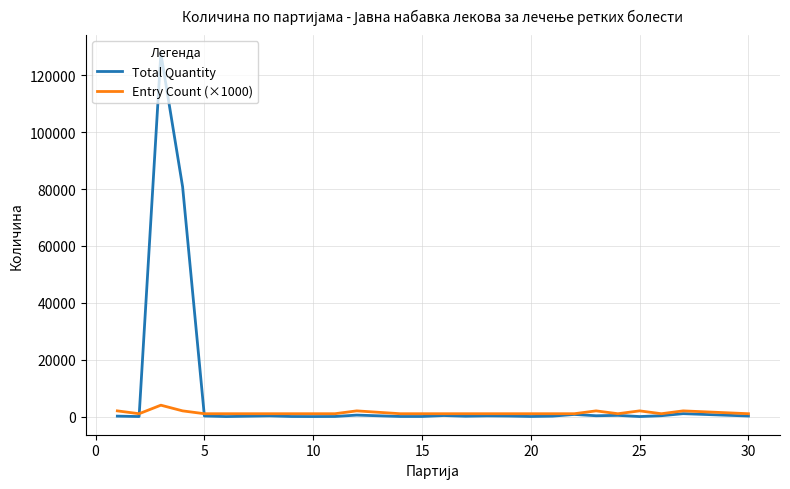

Which series has the largest total across all categories?

Total Quantity